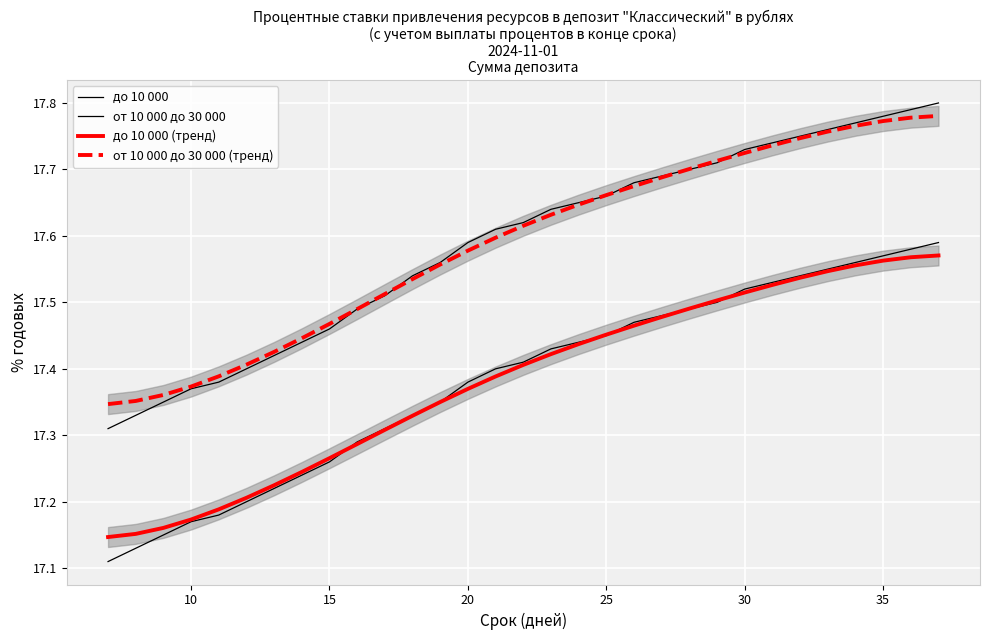

True or false: от 10 000 до 30 000 (тренд) and до 10 000 (тренд) cross at least once.

False